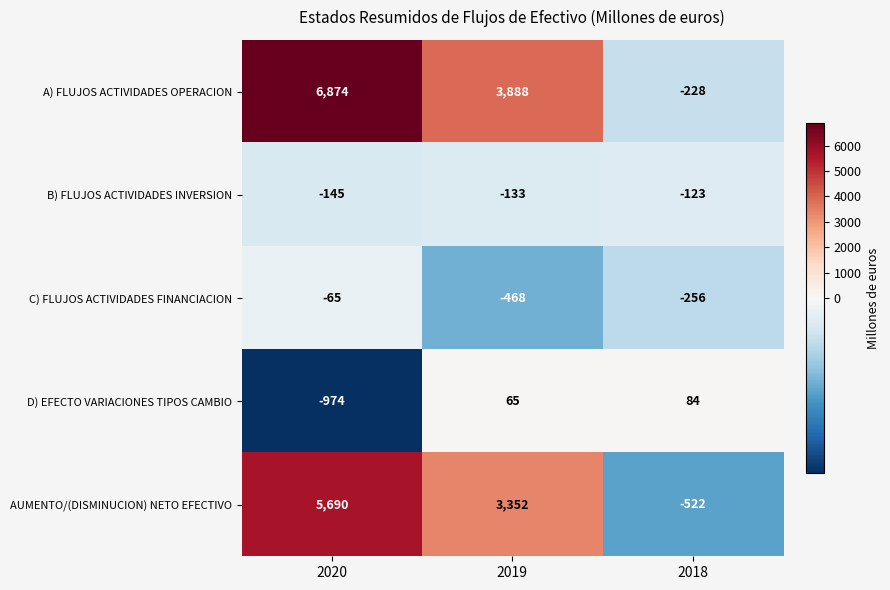

Where is A) FLUJOS ACTIVIDADES OPERACION nearest to the value 3323?

2019